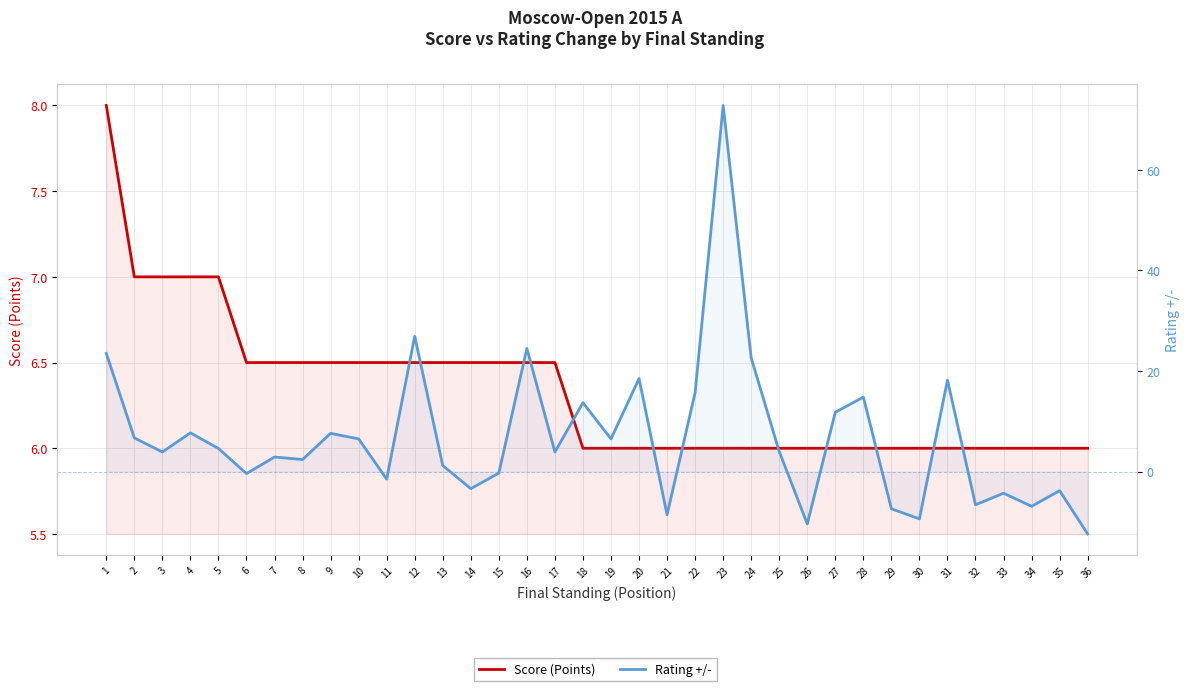

True or false: Score (Points) has more than 0 interior local peaks.

False